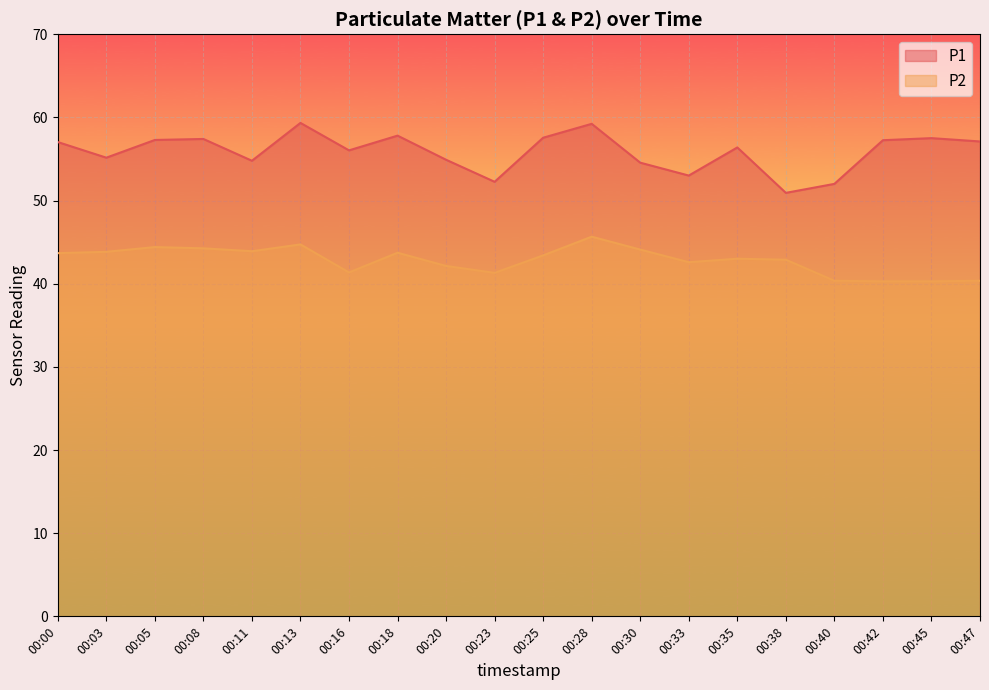

What is the smallest value displayed?

40.3